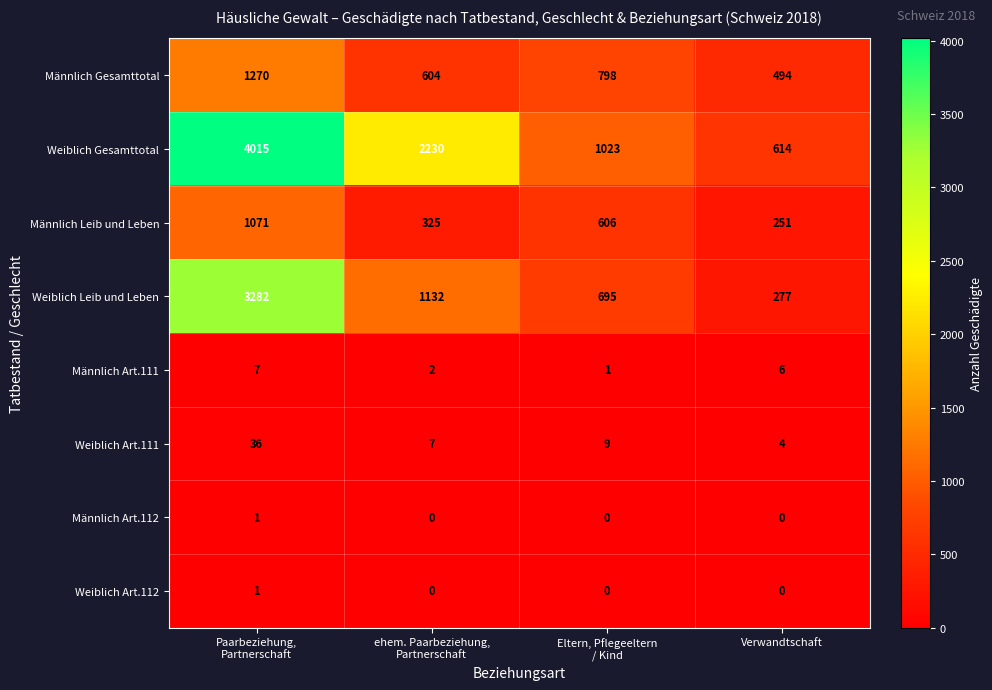

What is the minimum value for Weiblich Gesamttotal?

614